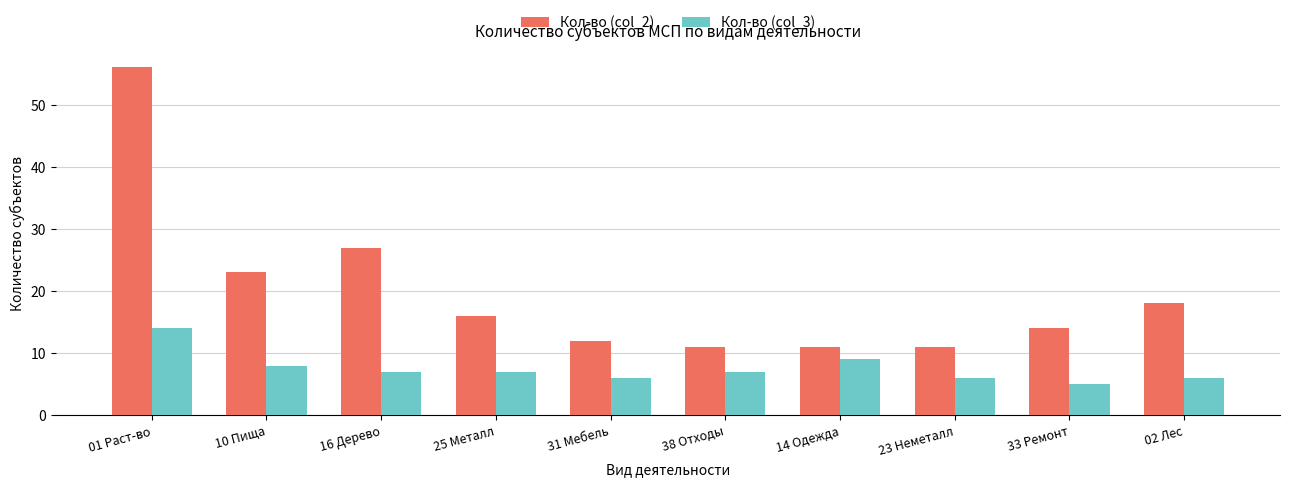

The Кол-во (col_3) series shows 7 at 16 Дерево. True or false?

True